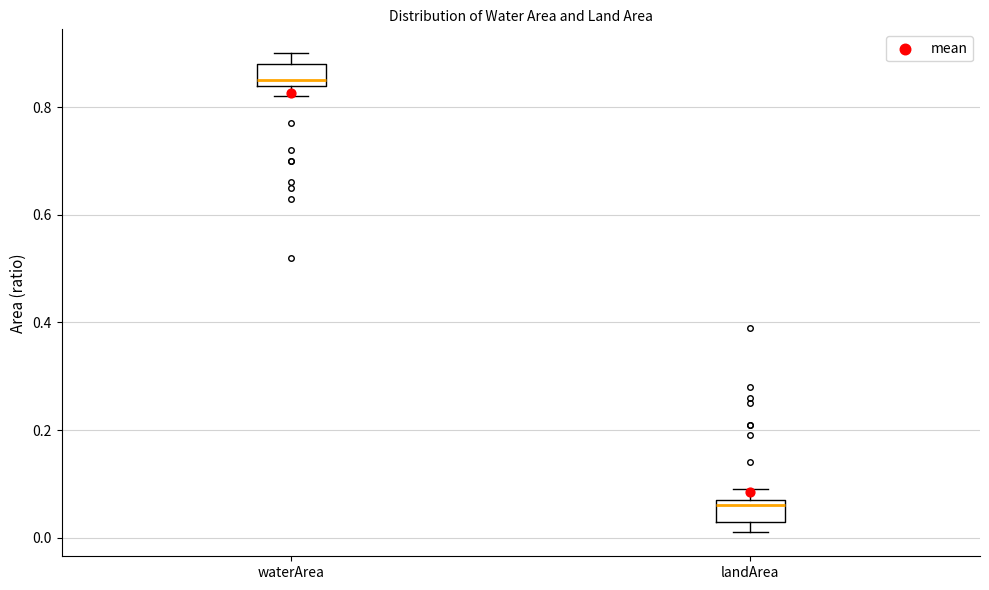

Which box's median line is the lowest?

landArea